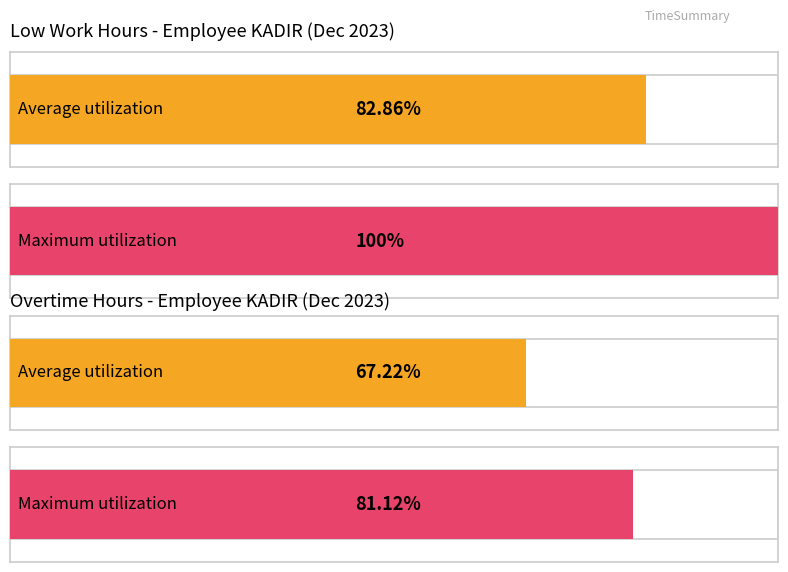

The chart shows a value of 7.1 at 9. True or false?

False